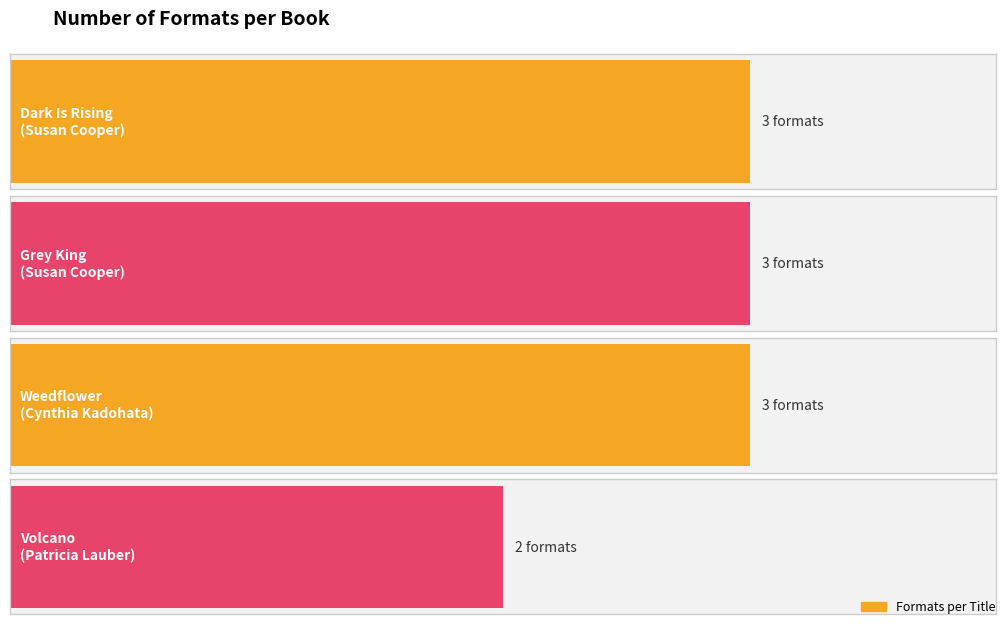

Rank the categories by value from lowest to highest.

Patricia Lauber (706773) - Volcano, Susan Cooper (706255) - Dark Is Rising, Susan Cooper (706255) - Grey King, Cynthia Kadohata (19010675) - Weedflower